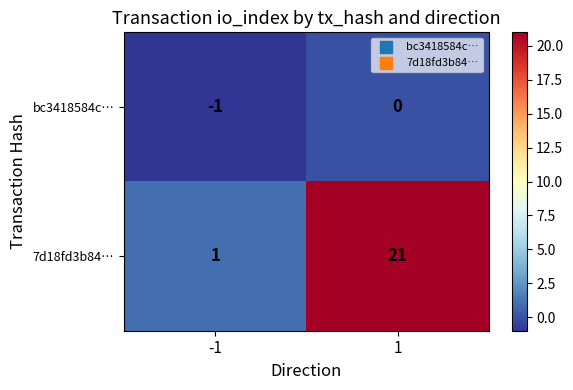

How many categories are shown in the chart?

2